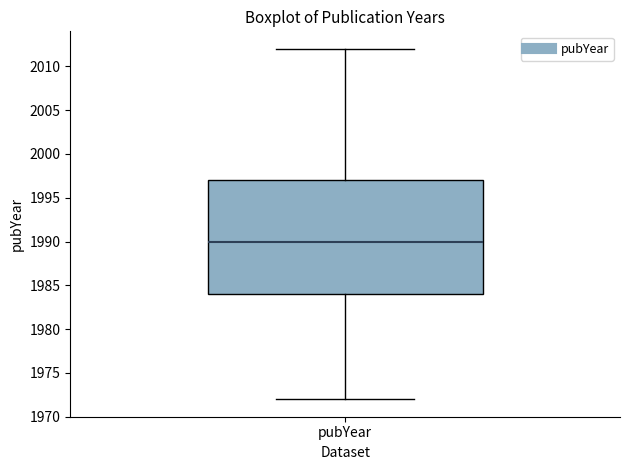

Read this box plot against the y-axis: the position of the median line, the range covered by the box, and the ends of both whiskers. The values are not printed on the chart, so give them approximately, as read against the axis.

median 1990, box 1984 to 1997, whiskers 1972 to 2012